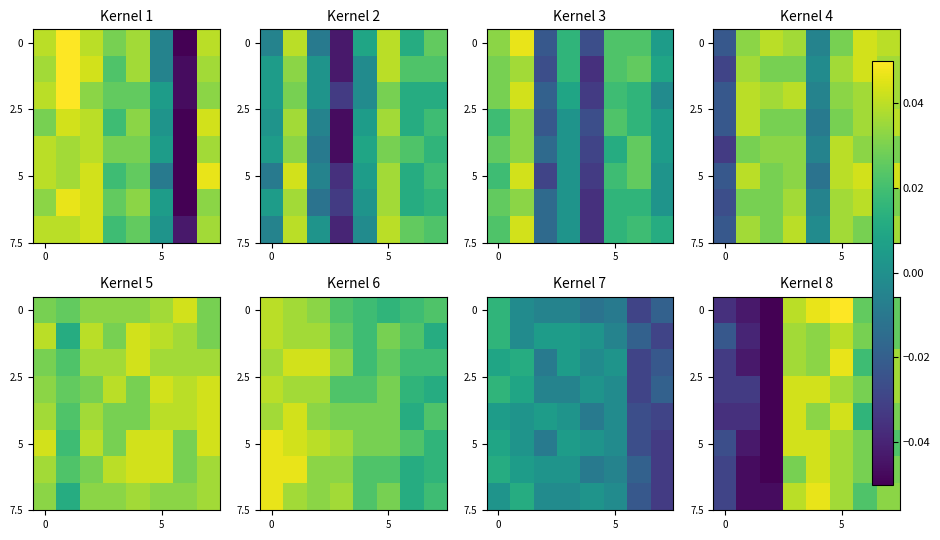

How many data points in 0 are above 0?

5